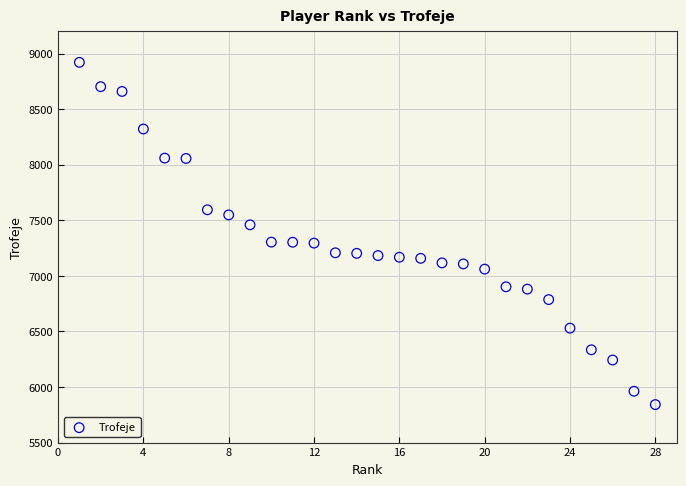

What is the range of Y values (max minus min)?

3080